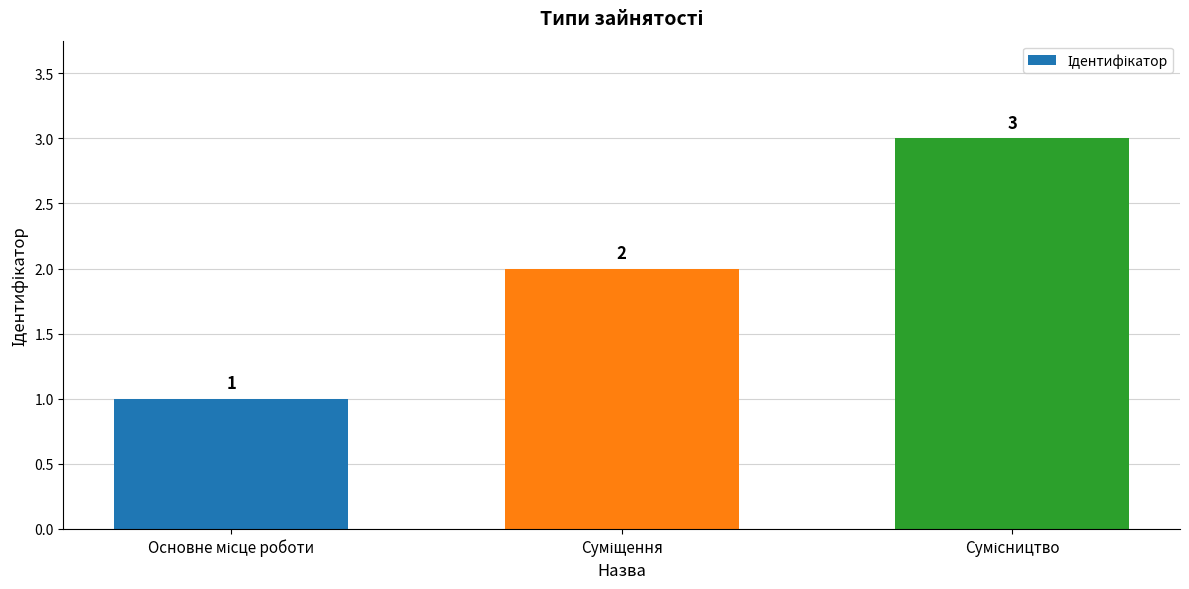

Count the values in the range 1 to 3.

3